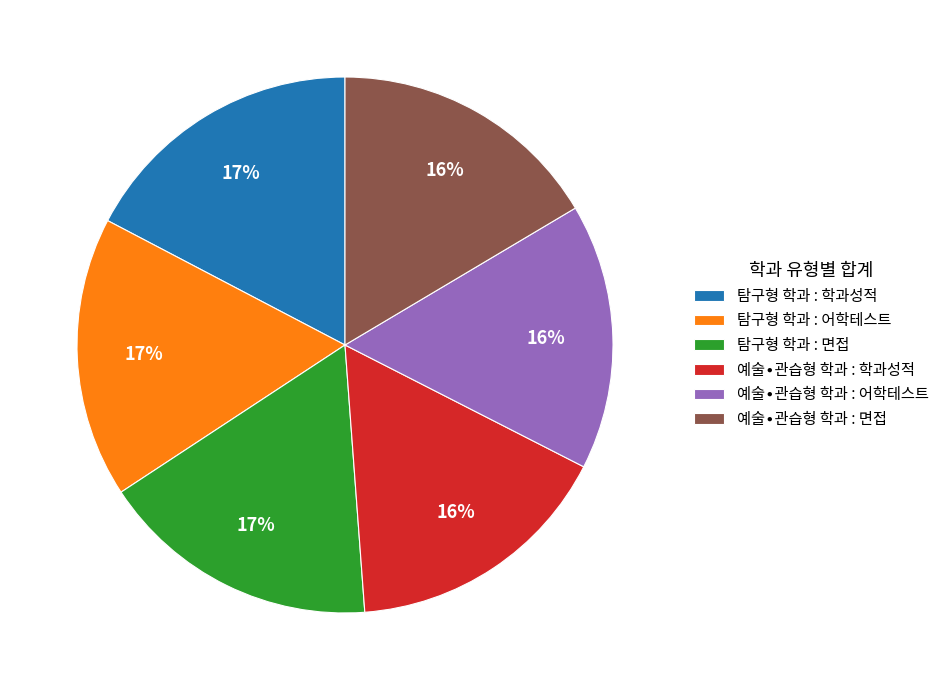

True or false: 탐구형 학과 : 면접 accounts for 17% of the total.

True